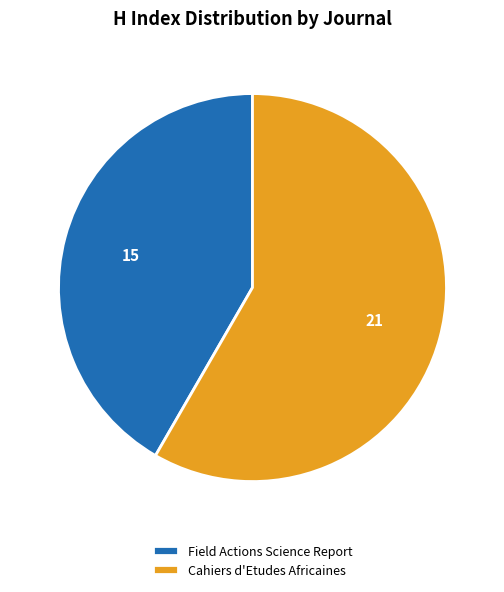

What is the ratio of the value at Cahiers d'Etudes Africaines to the value at Field Actions Science Report?

1.4